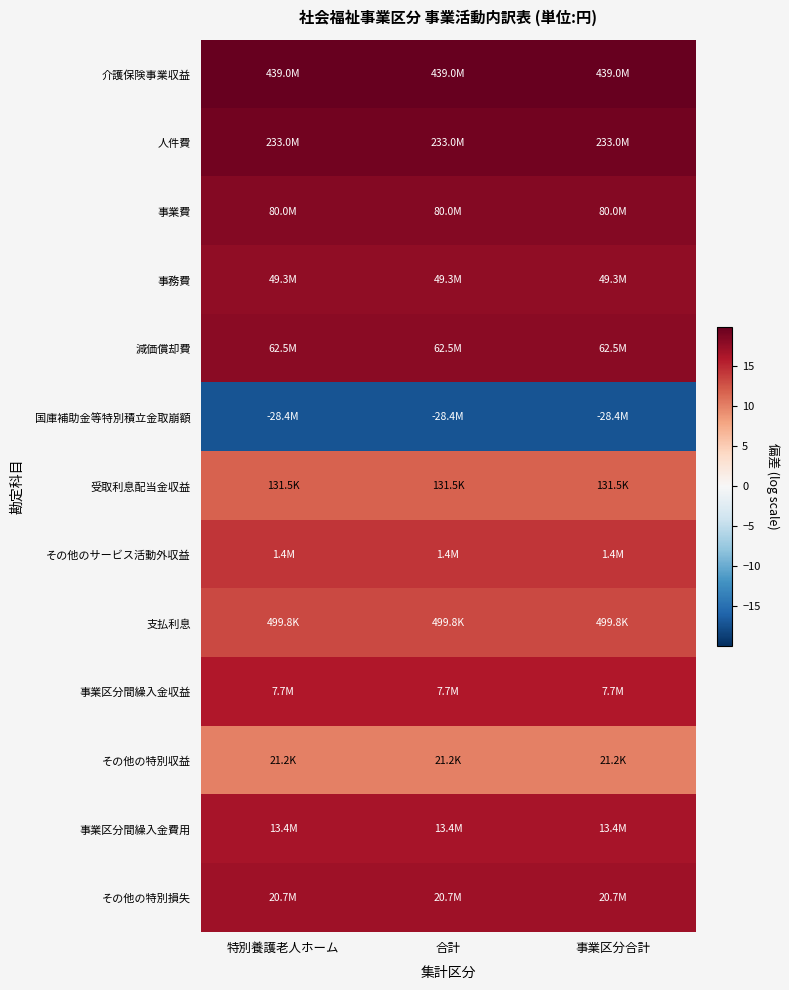

At 合計, list the series in order from smallest to largest.

国庫補助金等特別積立金取崩額, その他の特別収益, 受取利息配当金収益, 支払利息, その他のサービス活動外収益, 事業区分間繰入金収益, 事業区分間繰入金費用, その他の特別損失, 事務費, 減価償却費, 事業費, 人件費, 介護保険事業収益